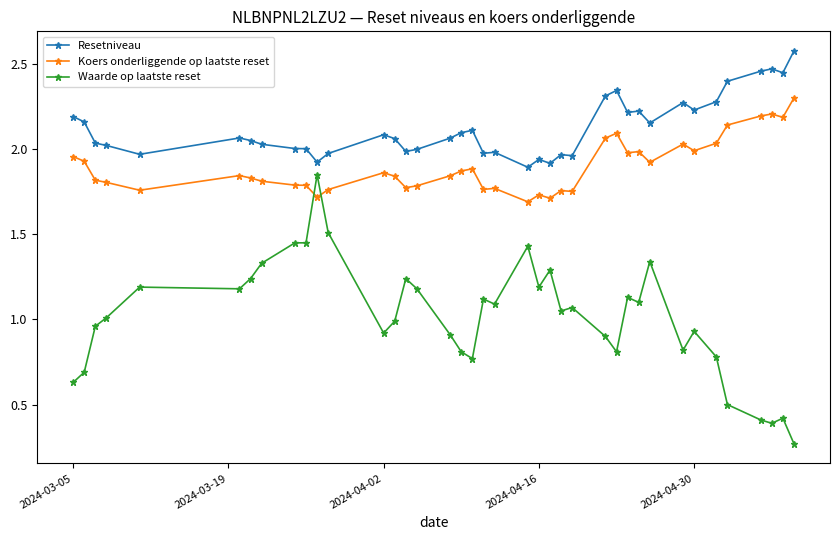

Which series has the largest total across all categories?

Resetniveau